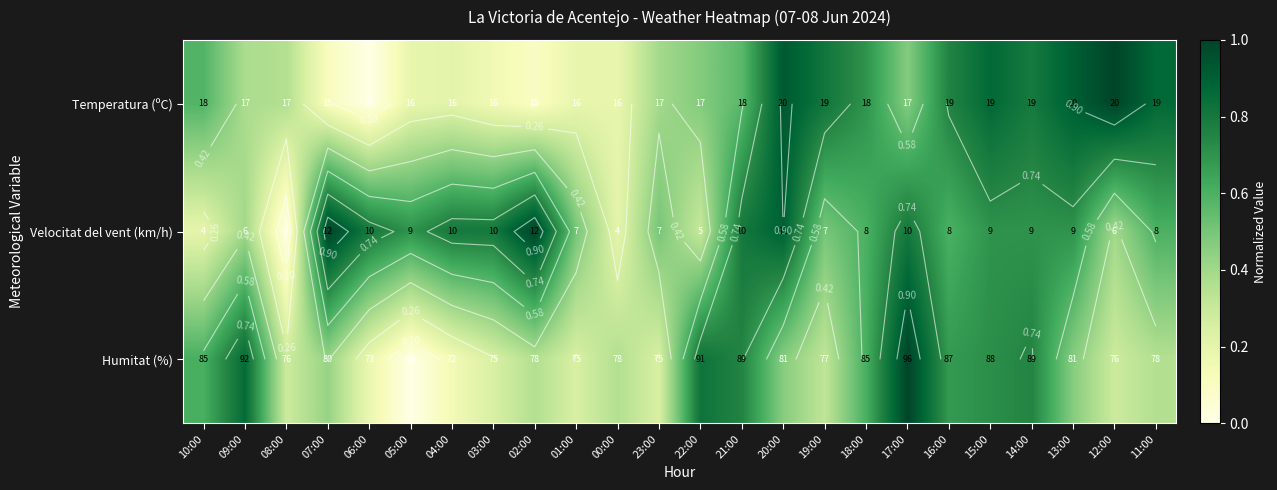

How many data points does each series have?

24